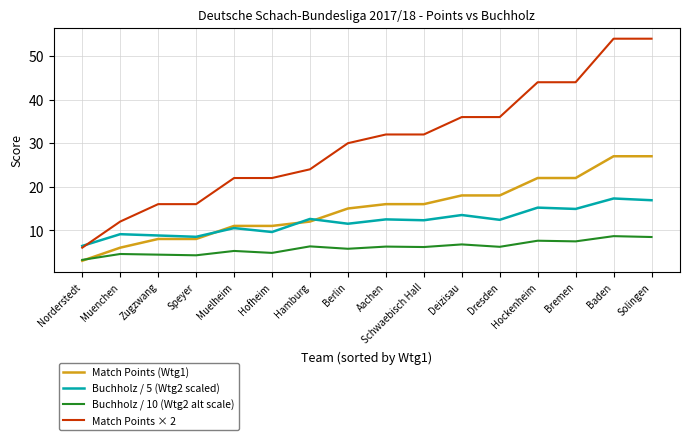

What is the sum of all Buchholz / 5 (Wtg2 scaled) values?

192.0